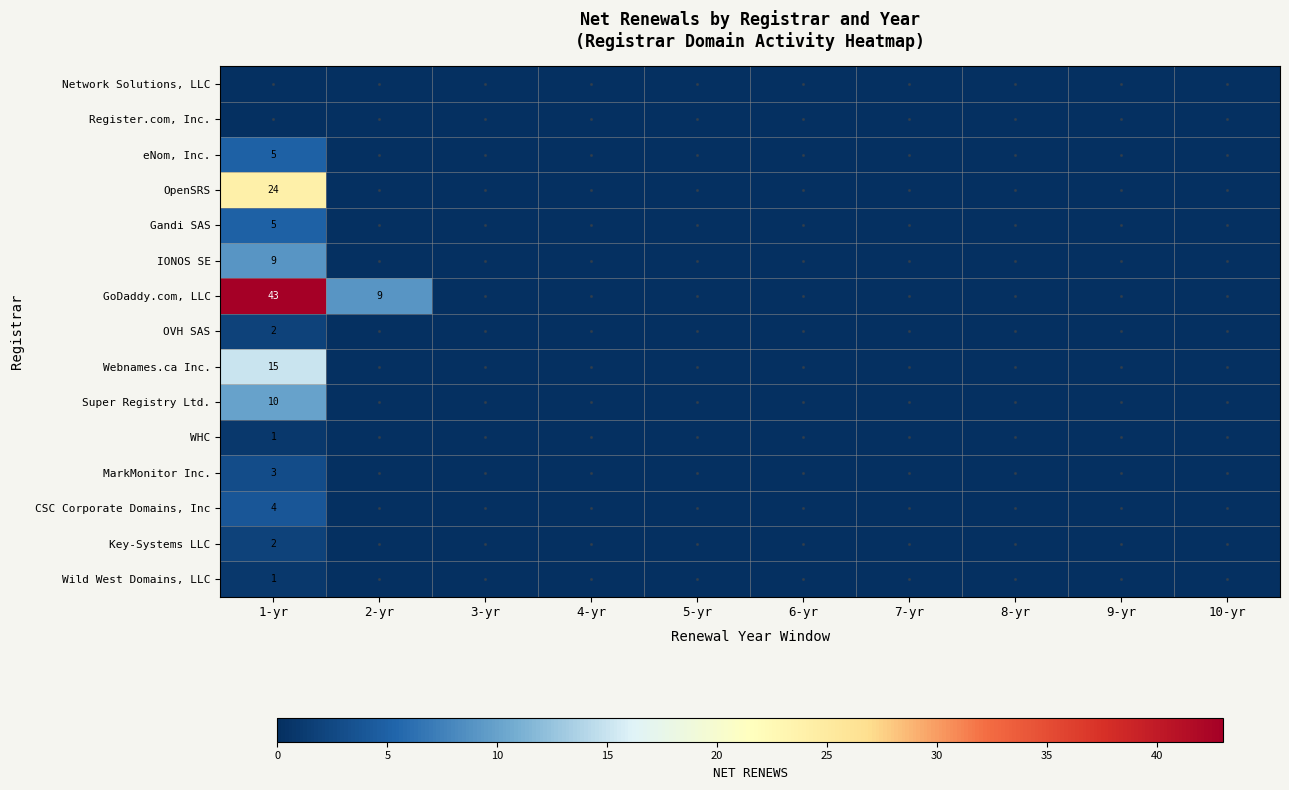

Rank the categories by Super Registry Ltd. value from lowest to highest.

2-yr, 3-yr, 4-yr, 5-yr, 6-yr, 7-yr, 8-yr, 9-yr, 10-yr, 1-yr